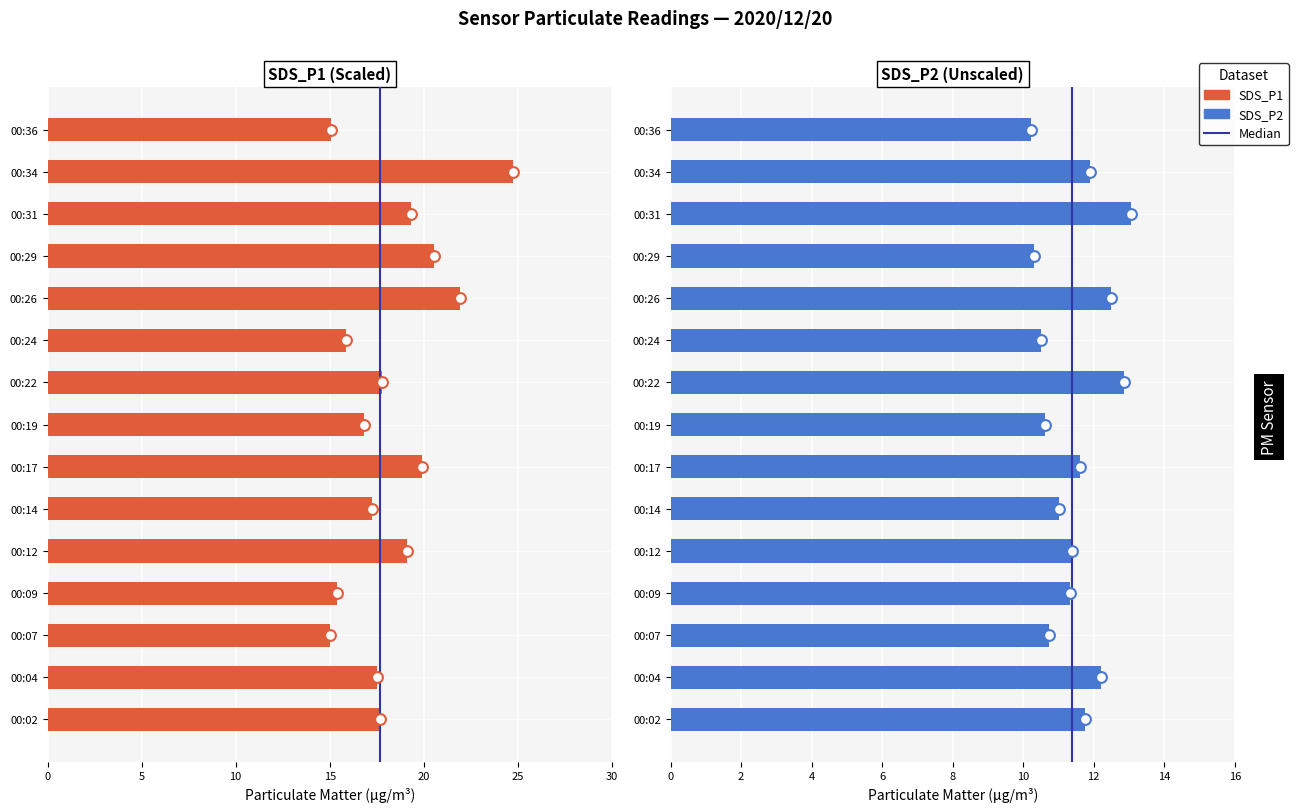

Which series has the largest total across all categories?

SDS_P1